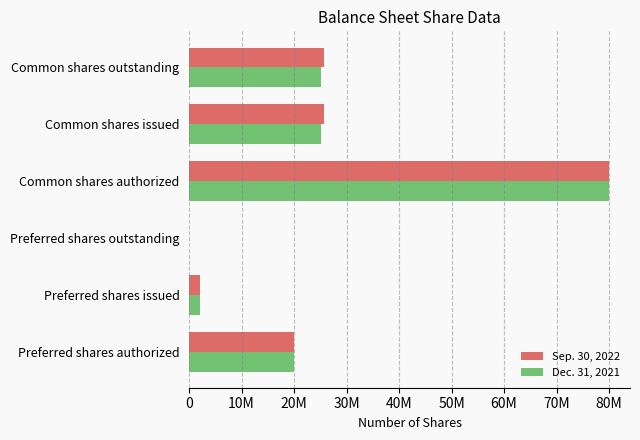

Rank the series by their maximum value, from lowest to highest.

Sep. 30, 2022, Dec. 31, 2021